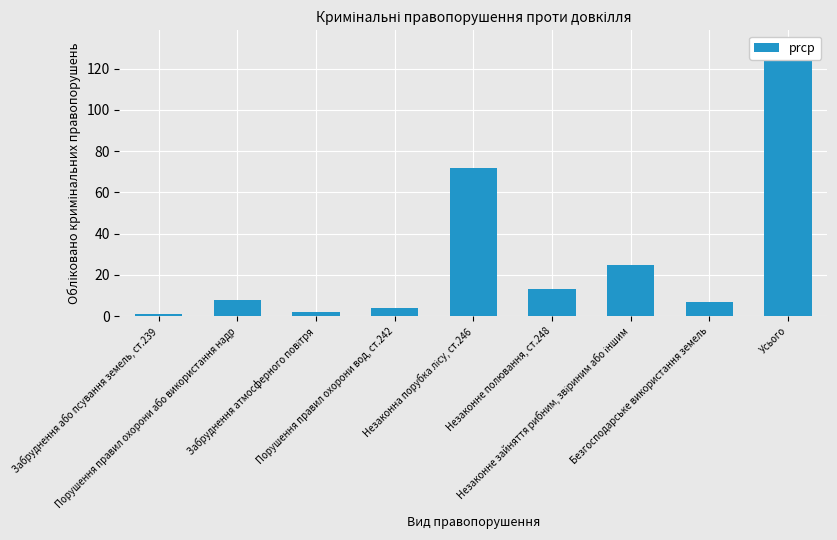

What position from the right is Порушення правил охорони вод, ст.242?

6